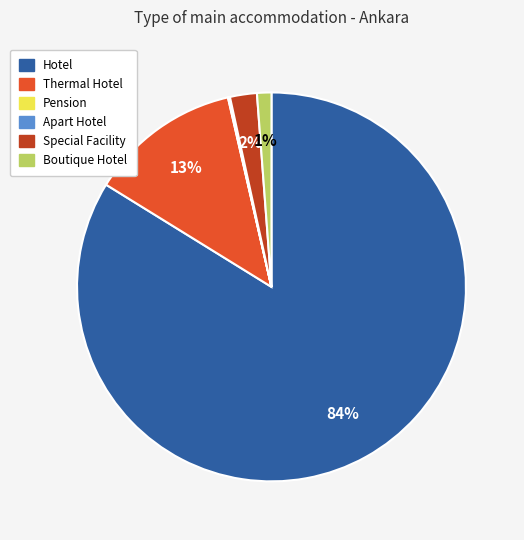

To the nearest percent, what is the difference between the largest and smallest slice percentages?

84%